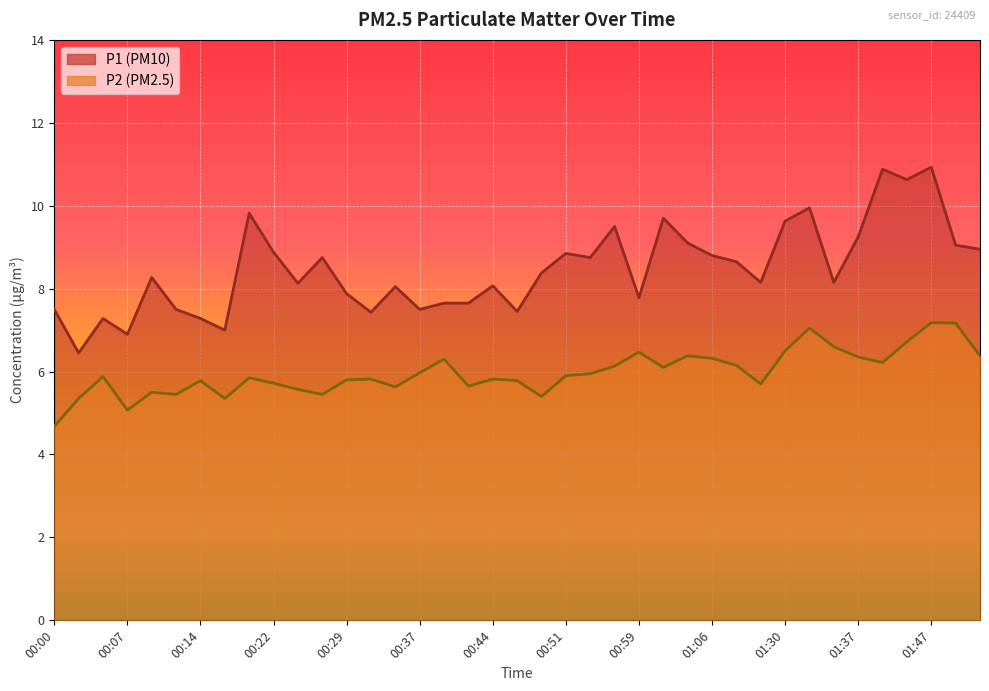

True or false: P2 and P1 cross at least once.

False